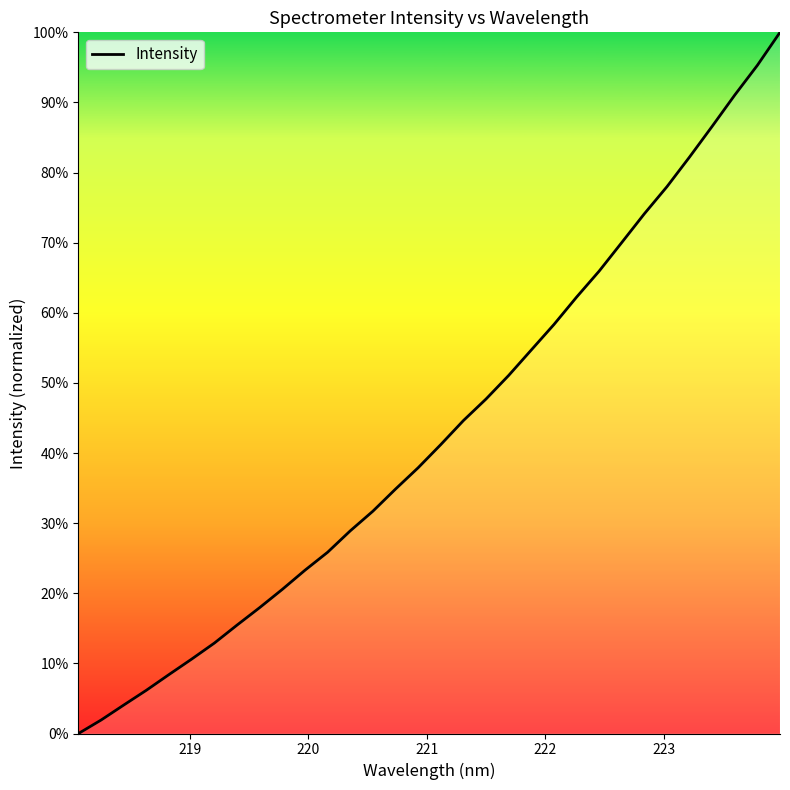

Is this an area chart (filled region under the line)?

Yes